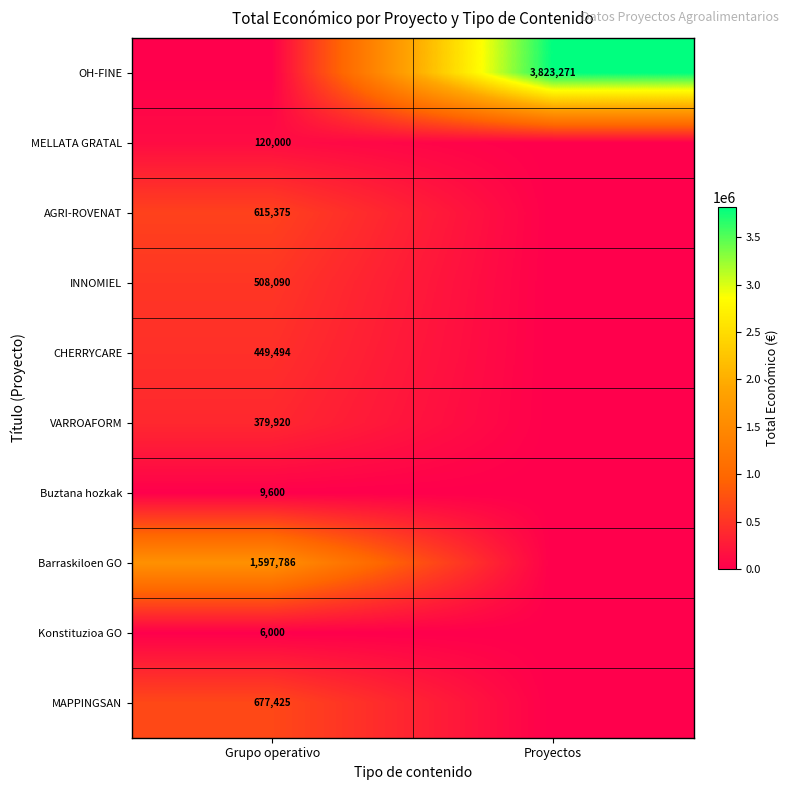

How many values in Buztana hozkak are above zero?

1